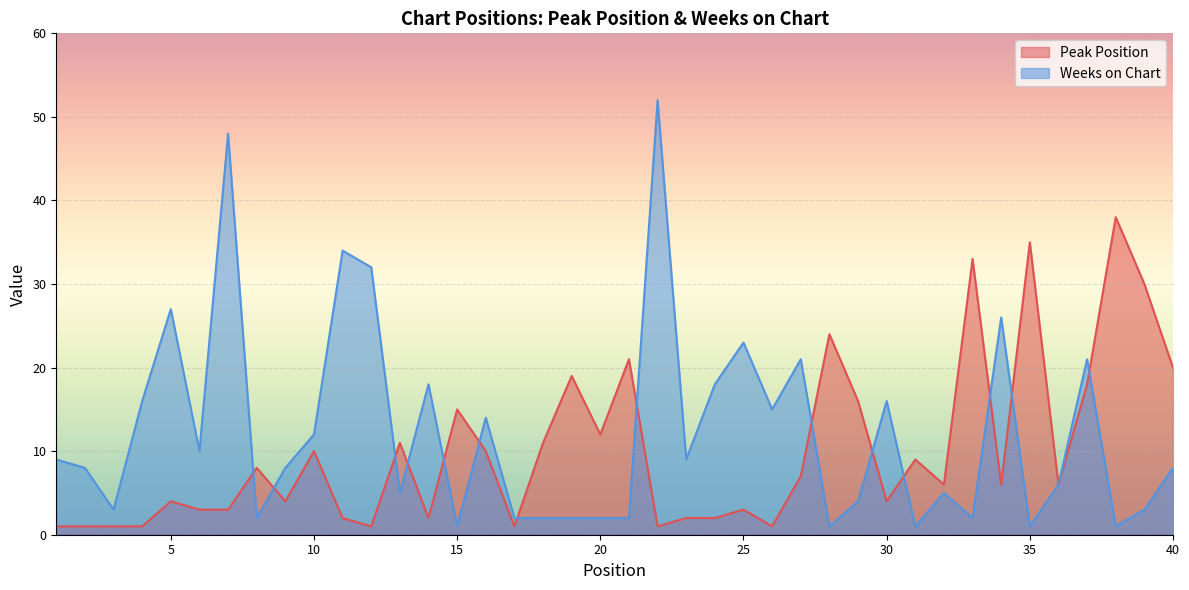

What is the sum of the Peak Position values at 25 and 34?

9